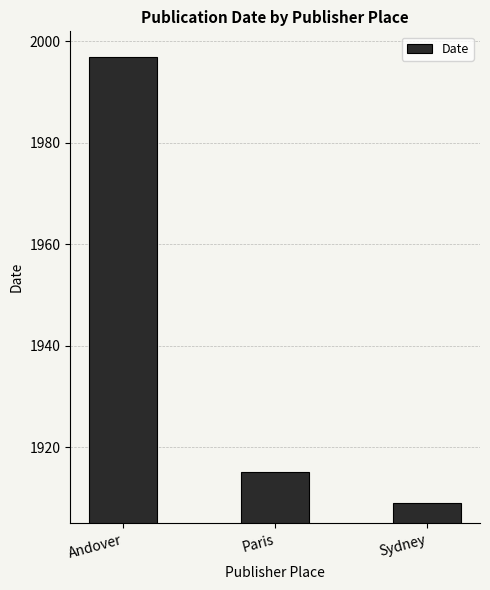

What position from the left is Sydney?

3